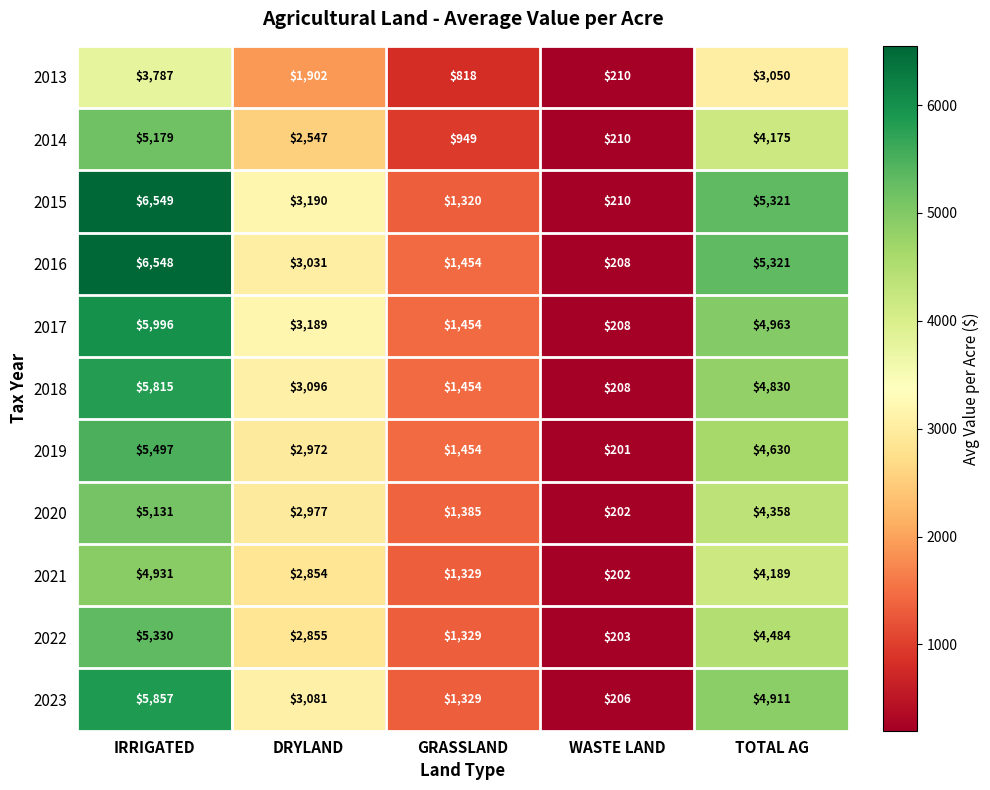

How many 2018 values are between 1454 and 4830?

3